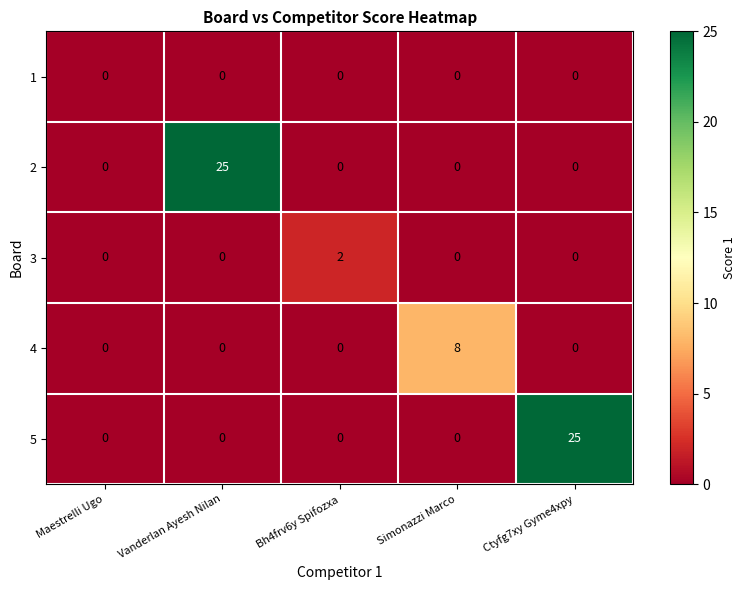

True or false: 4 has a value of -5 at Maestrelli Ugo.

False